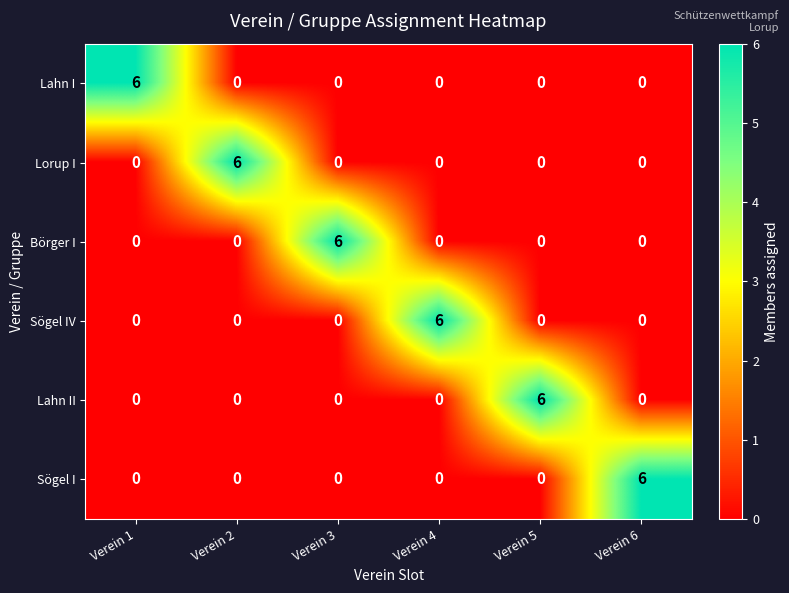

What is the highest value of the Sögel I series?

6